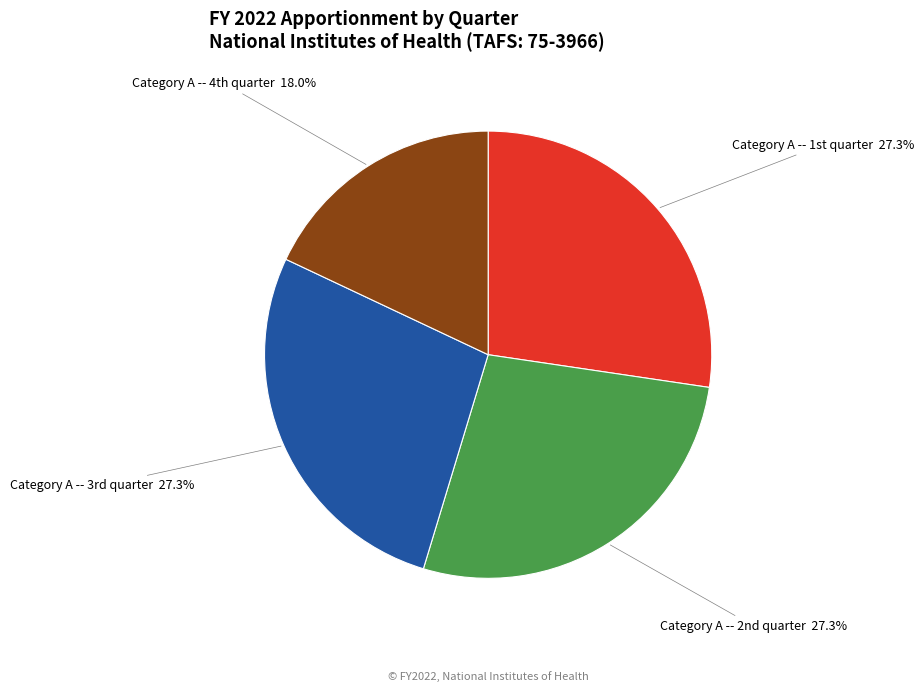

Does any single category account for the majority?

No